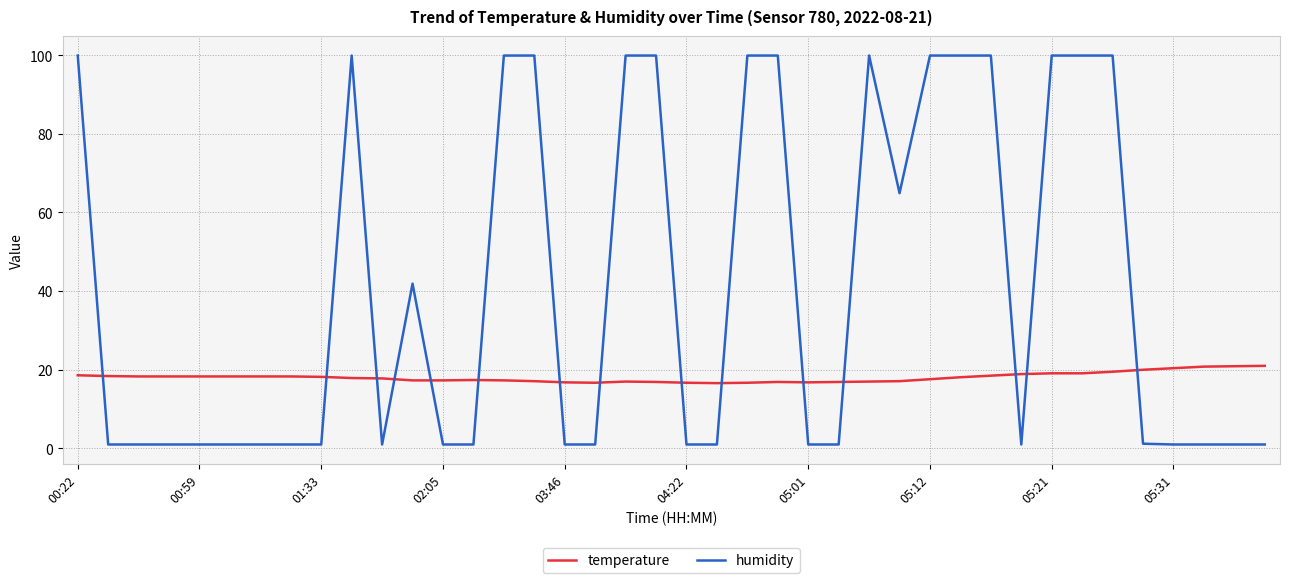

Which series has the largest total across all categories?

humidity